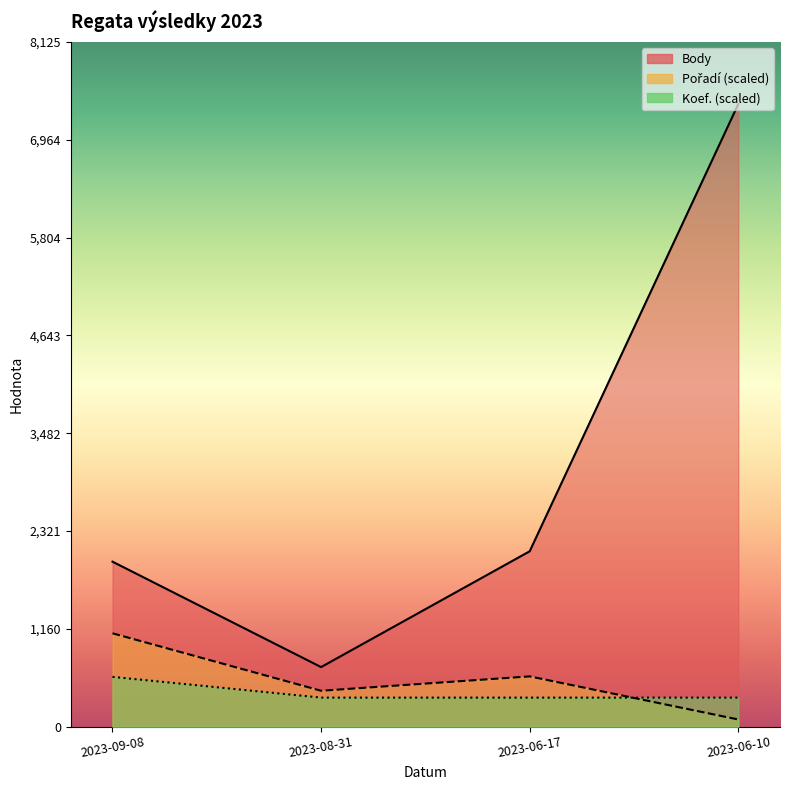

Reading left to right, transcribe all the data shown in this chart.

Body: 2023-09-08=1958.0	2023-08-31=707.0	2023-06-17=2081.0	2023-06-10=7387.0
Pořadí: 2023-09-08=1108.1	2023-08-31=426.2	2023-06-17=596.6	2023-06-10=85.2
Koef.: 2023-09-08=591.0	2023-08-31=344.7	2023-06-17=344.7	2023-06-10=344.7